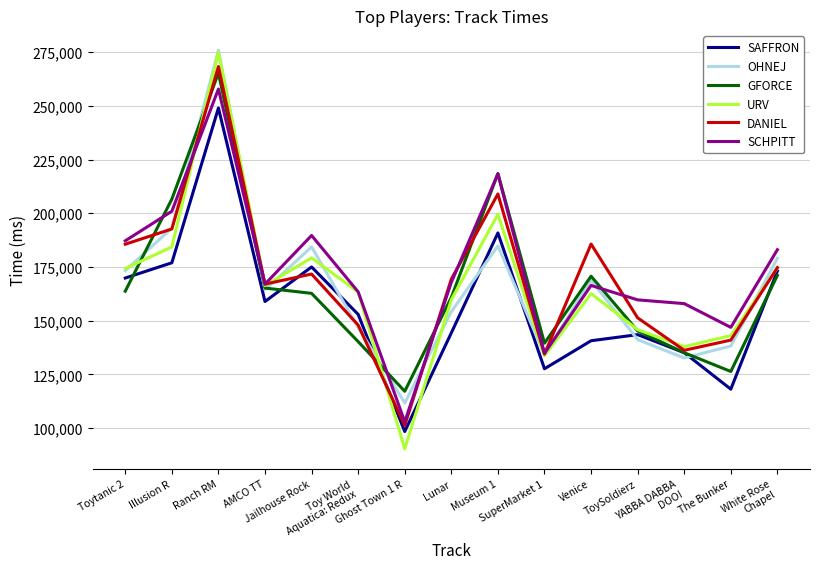

How many values in the URV series are below 163333?

7